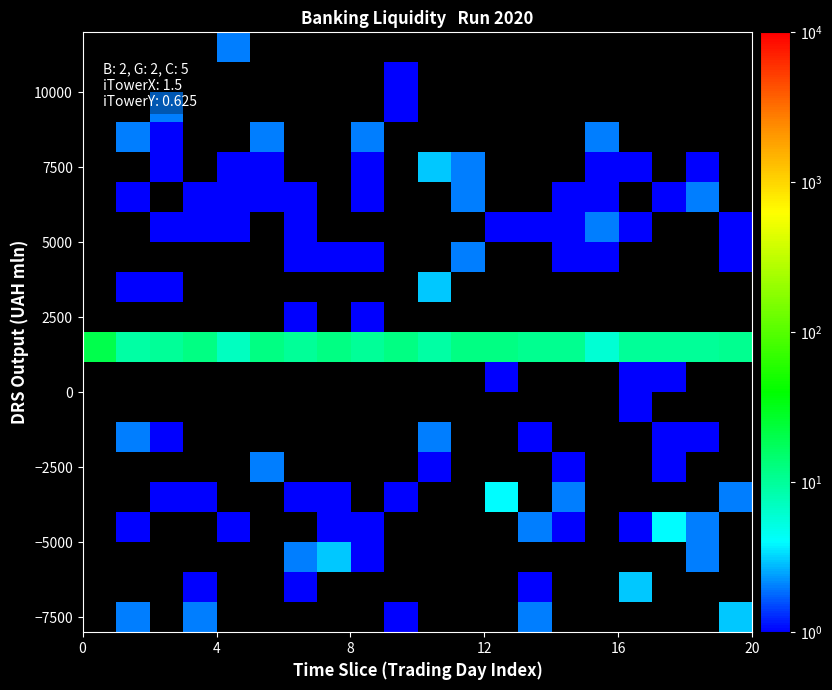

Count the number of categories in the chart.

20